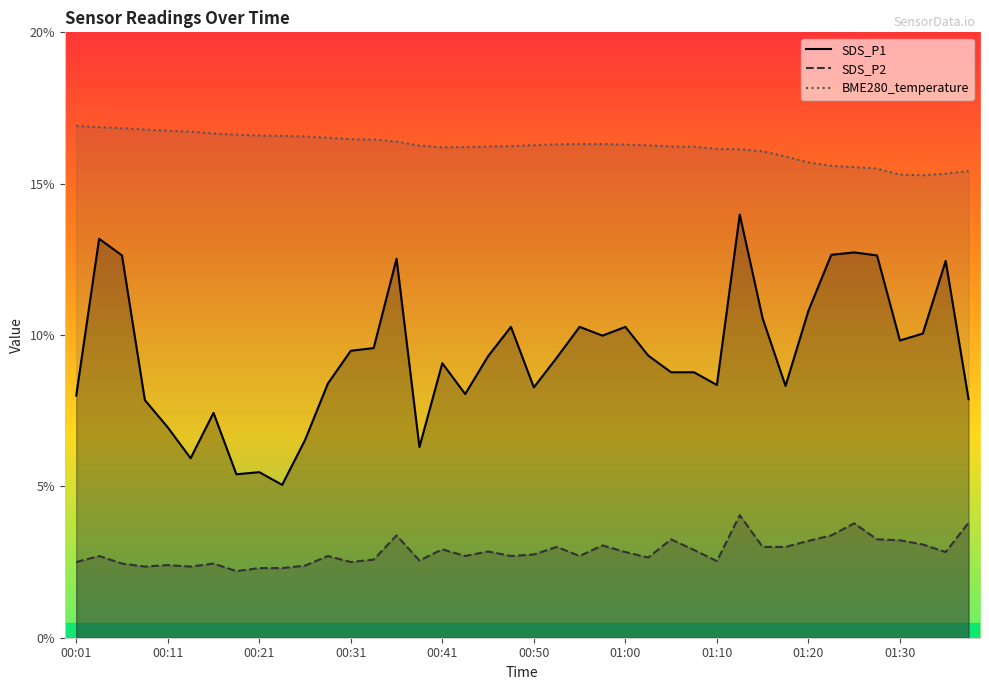

True or false: SDS_P2 and SDS_P1 cross at least once.

False